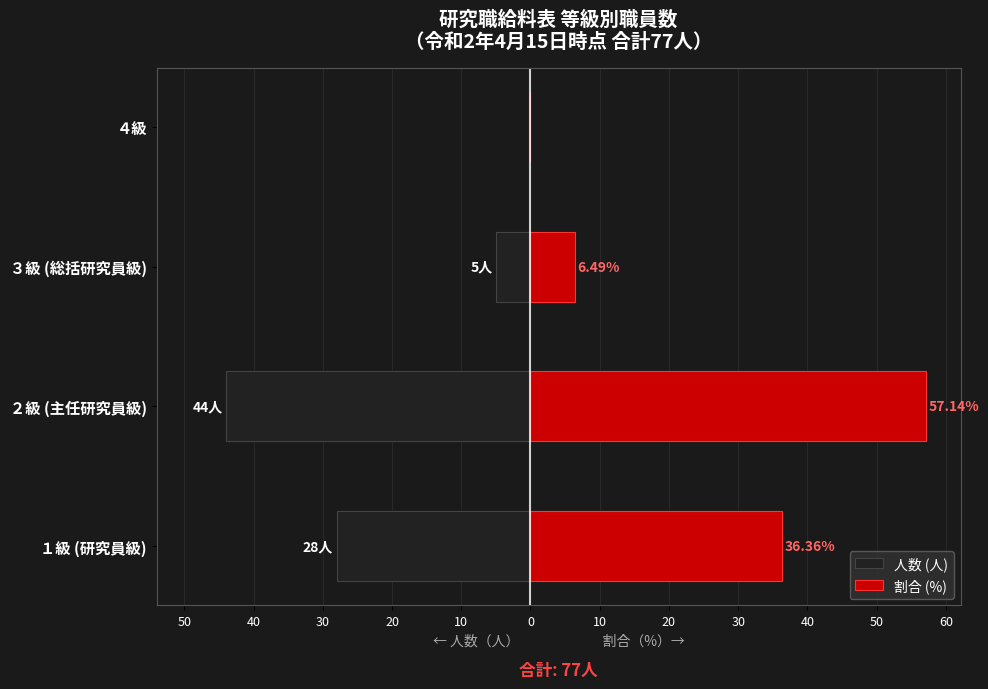

Is the value of 人数 (人) at ４級 greater than the value of 割合 (%) at ３級 (総括研究員級)?

No